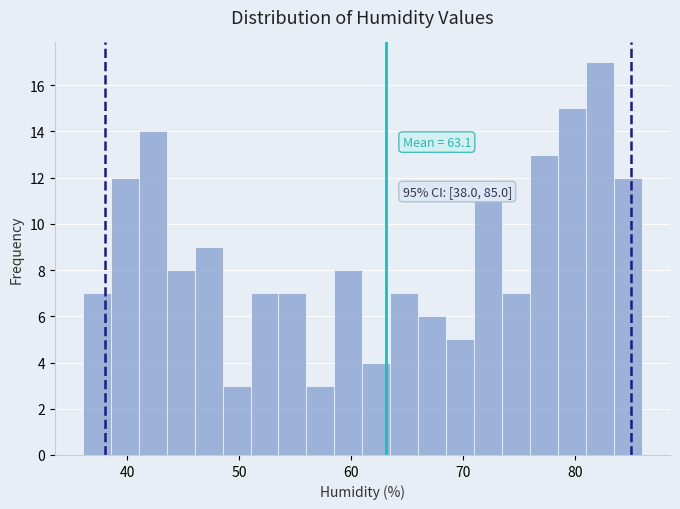

Read against the x-axis, roughly where is the centre of the tallest bar?

82